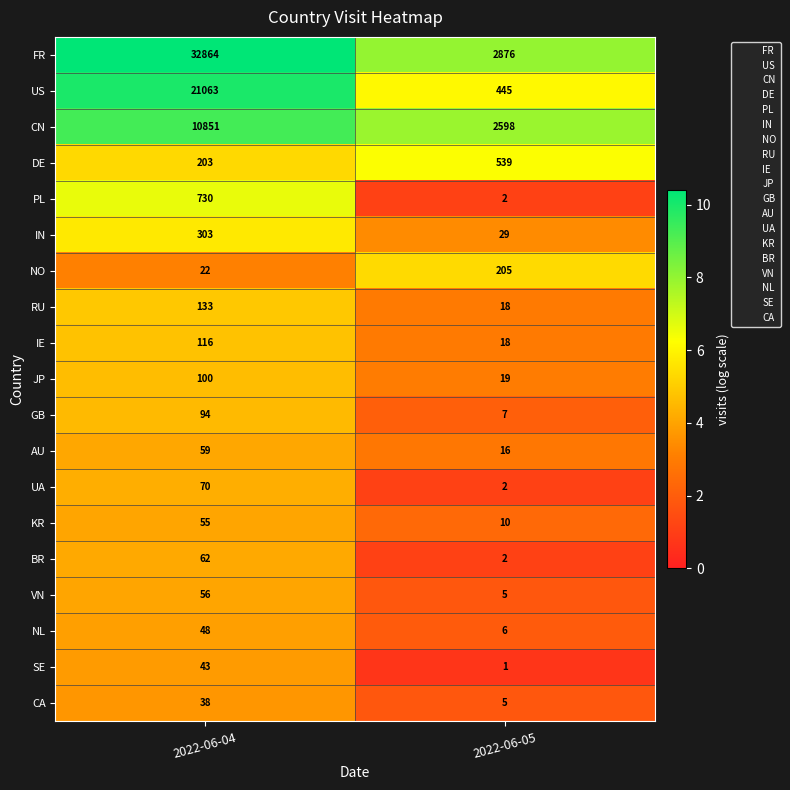

At 2022-06-04, list the series in order from smallest to largest.

NO, CA, SE, NL, KR, VN, AU, BR, UA, GB, JP, IE, RU, DE, IN, PL, CN, US, FR